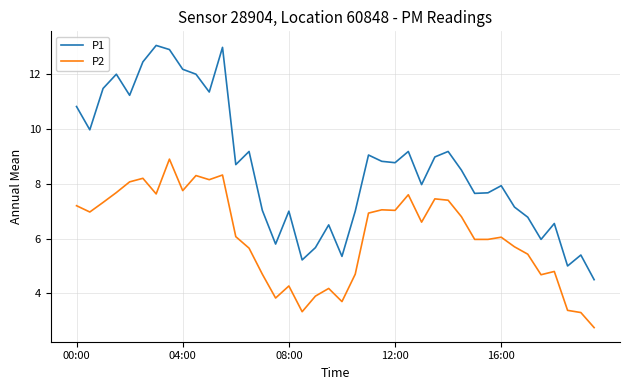

Which series has the largest total across all categories?

P1